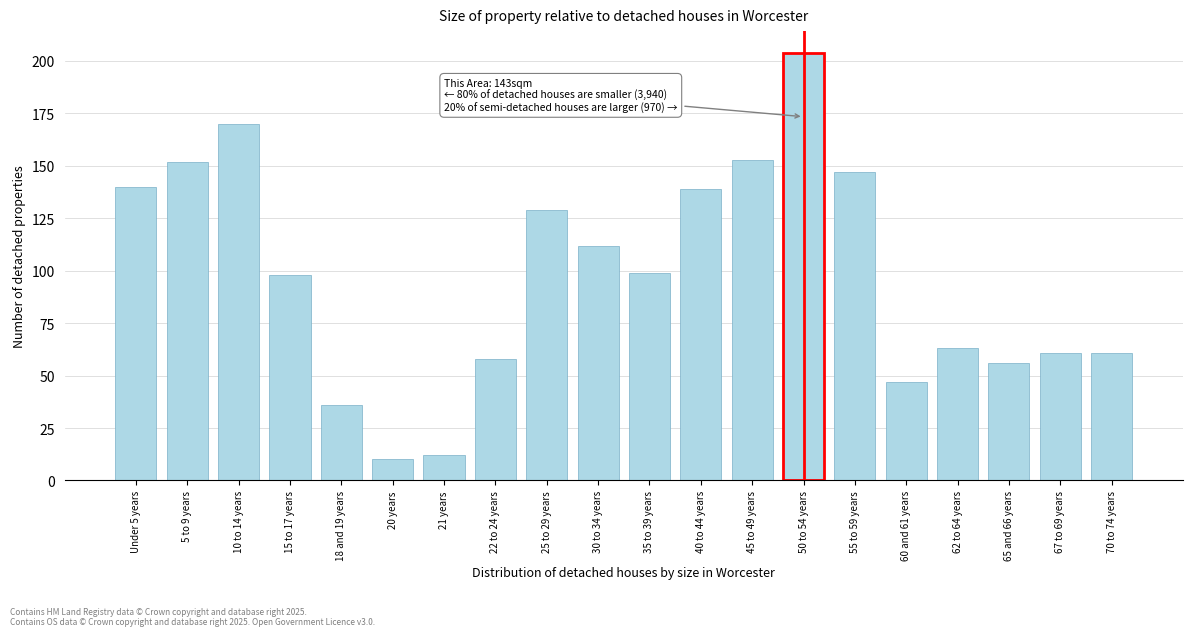

Reading left to right, transcribe all the data shown in this chart.

140	152	170	98	36	10	12	58	129	112	99	139	153	204	147	47	63	56	61	61